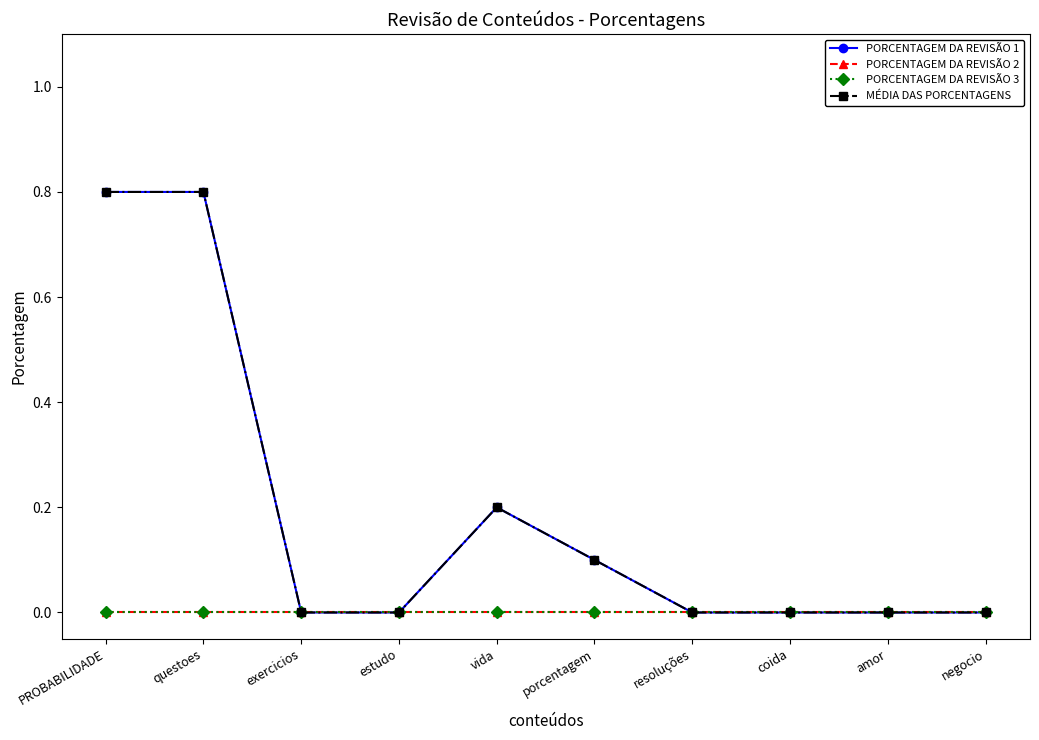

The value of PORCENTAGEM DA REVISÃO 2 at coida is 0.0. True or false?

True